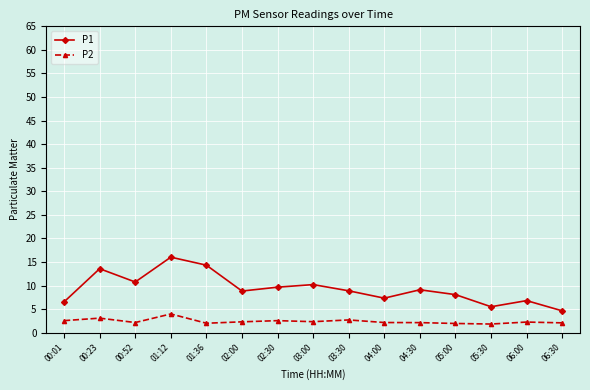

At how many categories does at least one series exceed 13?

3